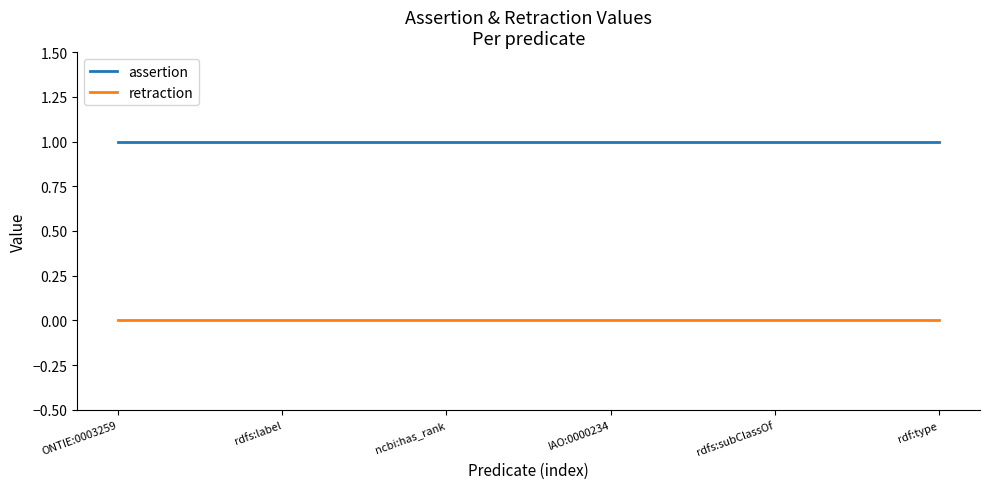

Reading right to left, extract all data points from this chart.

assertion: rdf:type=1	rdfs:subClassOf=1	IAO:0000234=1	ncbi:has_rank=1	rdfs:label=1	ONTIE:0003259=1
retraction: rdf:type=0	rdfs:subClassOf=0	IAO:0000234=0	ncbi:has_rank=0	rdfs:label=0	ONTIE:0003259=0